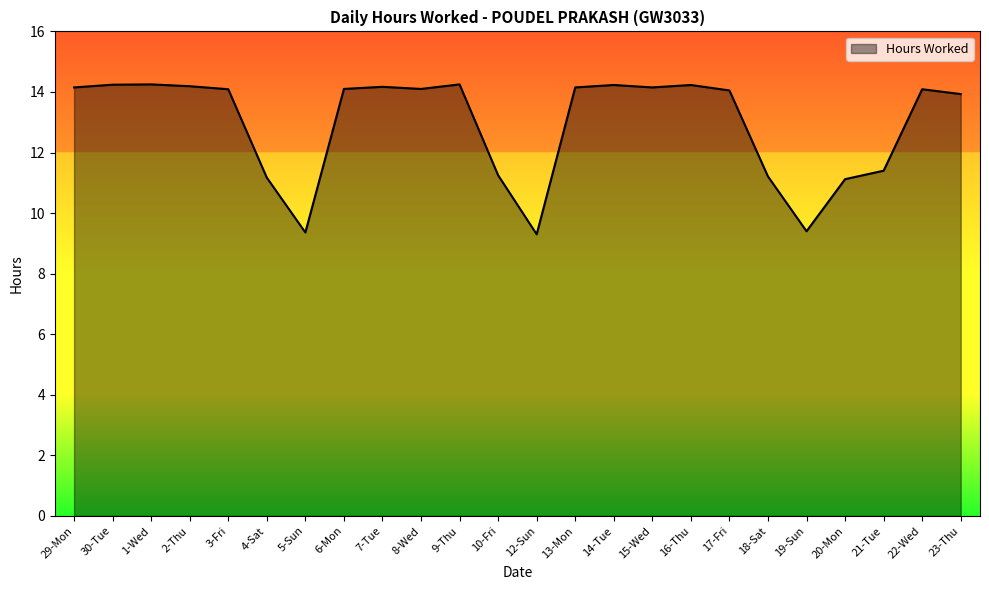

What is the smallest value displayed?

9.3